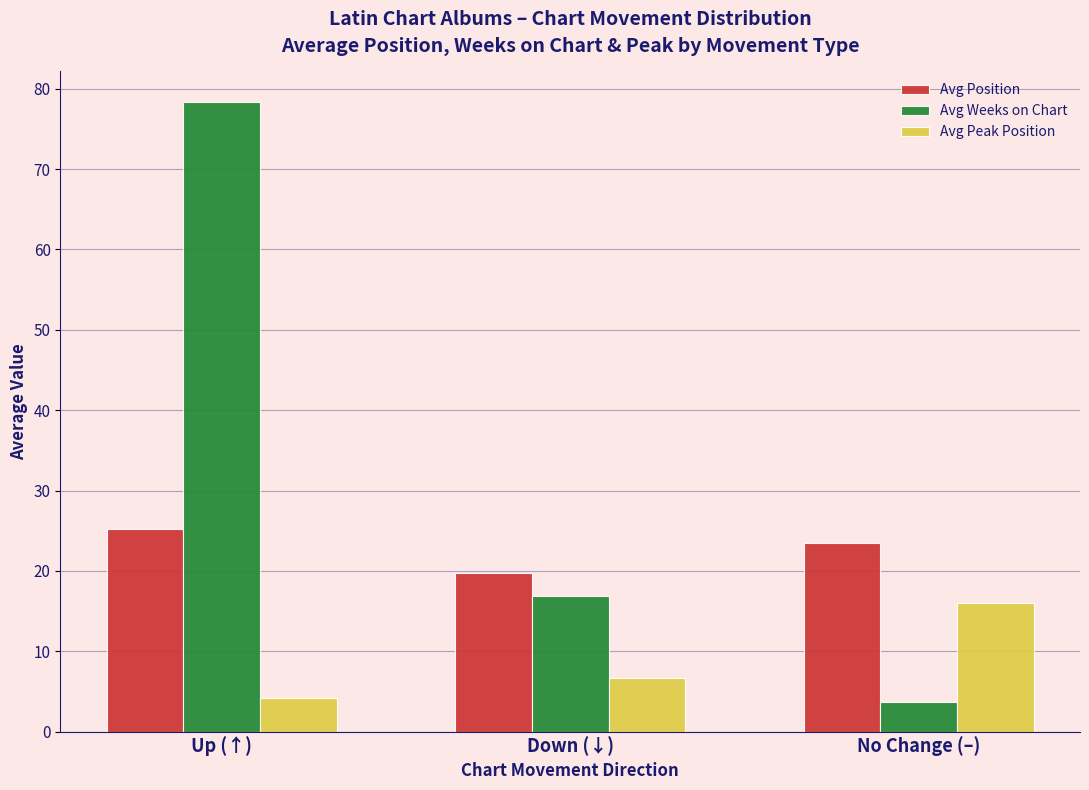

What is the sum of all Avg Peak Position values?

26.8